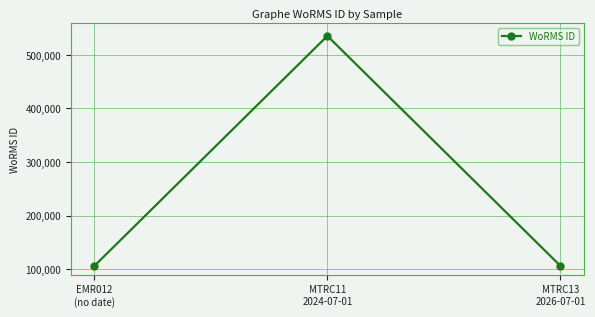

What is the average value?

249271